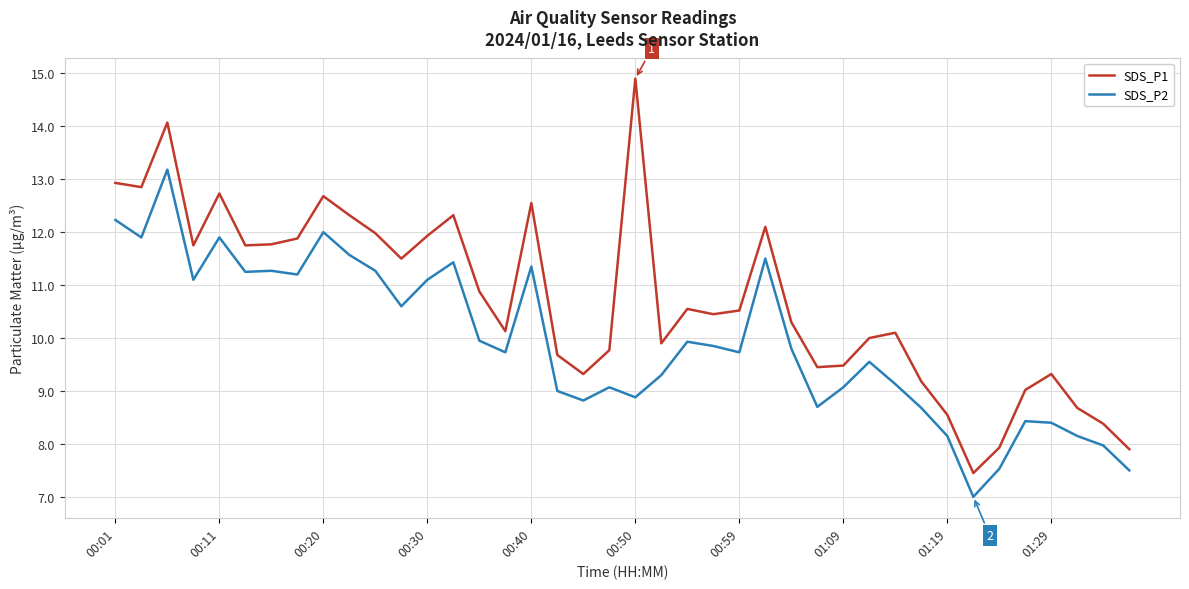

What is the difference between the maximum and minimum values in the SDS_P2 series?

6.2